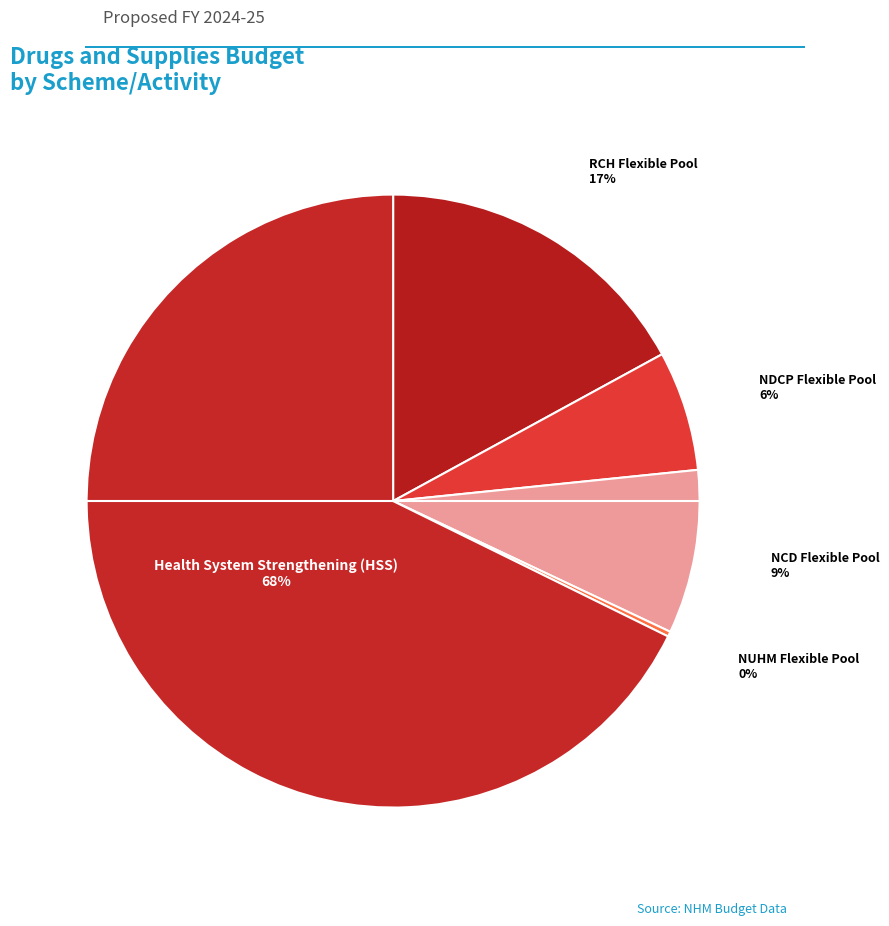

Which slice is the smallest?

NUHM Flexible Pool